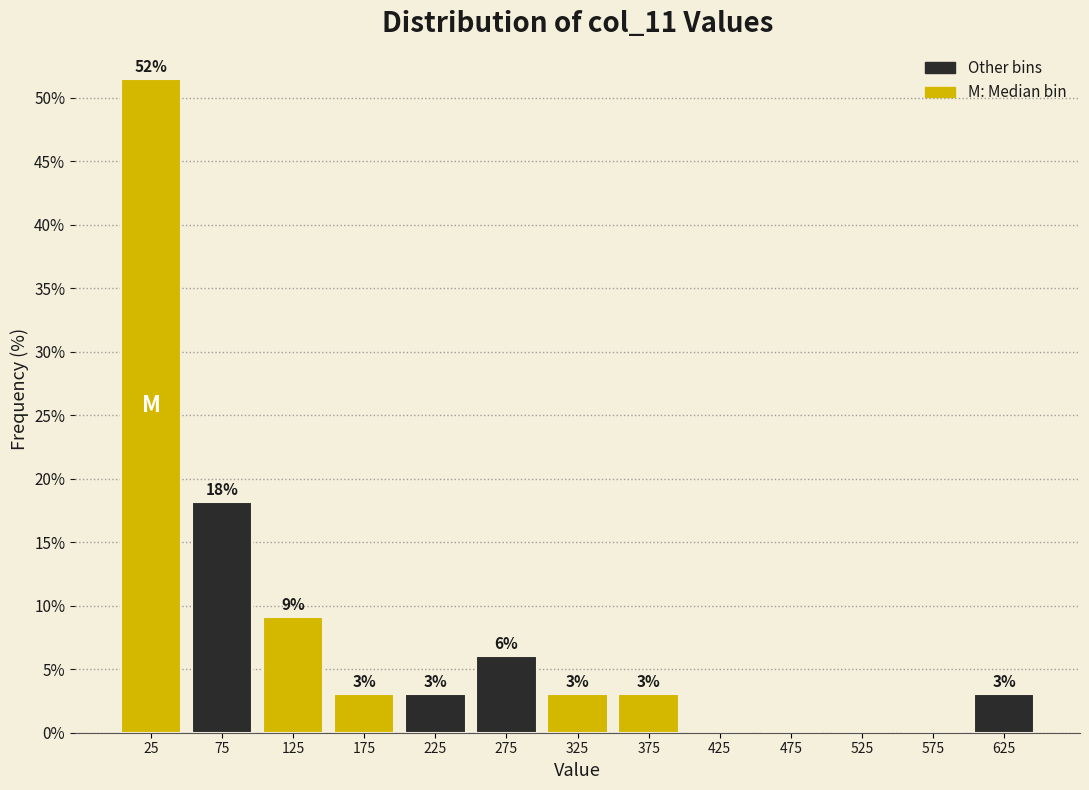

Which range on the x-axis has the tallest bar?

0 to 50